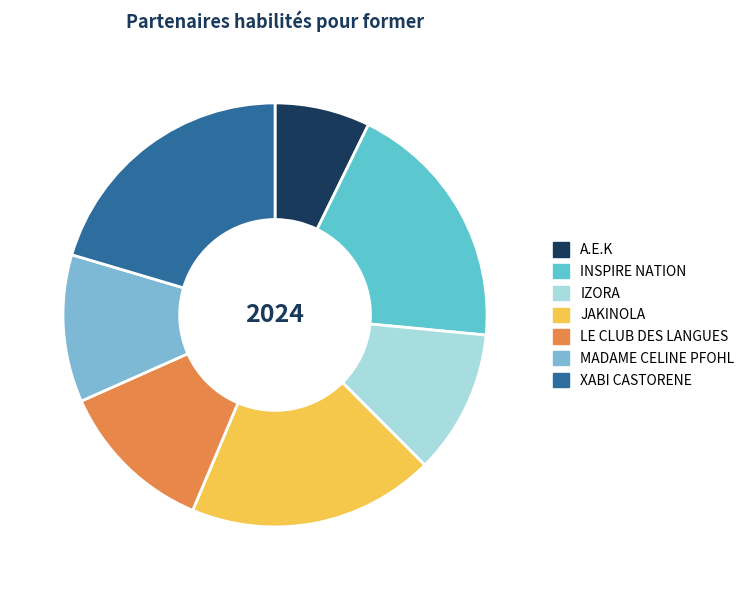

How many slices are in this pie chart?

7